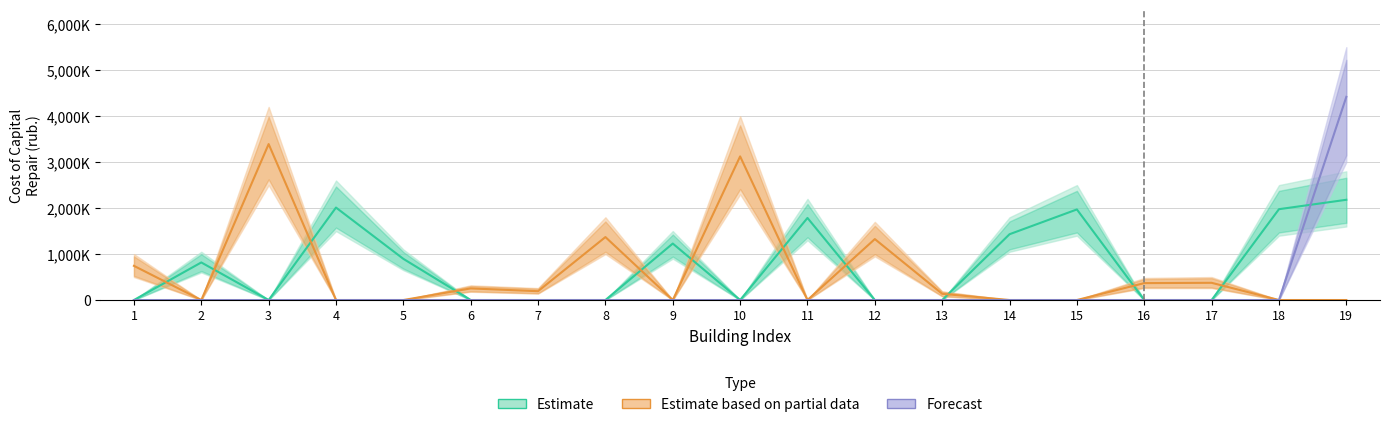

Reading left to right, extract all data points from this chart.

Estimate: 1=0	2=817511	3=0	4=2011420	5=895900	6=0	7=0	8=0	9=1228813	10=0	11=1785743	12=0	13=0	14=1431578	15=1970652	16=0	17=0	18=1976124	19=2180678
Estimate based on partial data: 1=743783	2=0	3=3392490	4=0	5=0	6=252743	7=192192	8=1369607	9=0	10=3124355	11=0	12=1325870	13=135428	14=0	15=0	16=367955	17=374572	18=0	19=0
Forecast: 1=0	2=0	3=0	4=0	5=0	6=0	7=0	8=0	9=0	10=0	11=0	12=0	13=0	14=0	15=0	16=0	17=0	18=0	19=4419276